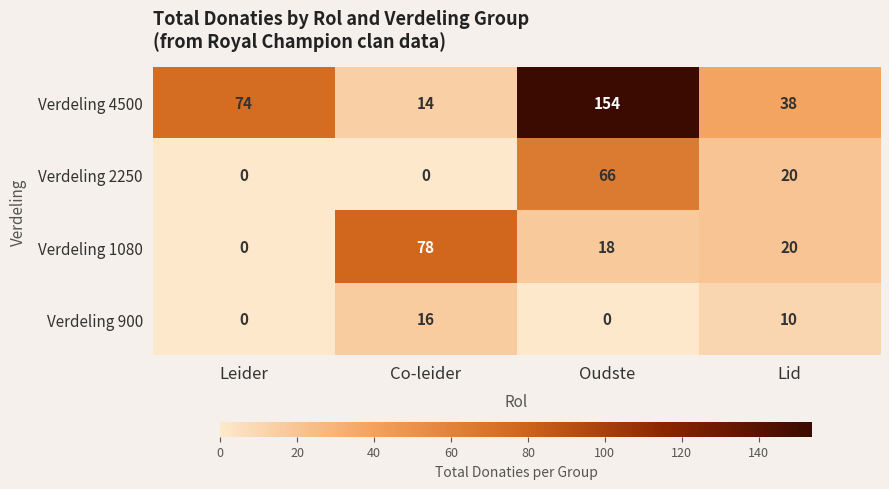

At how many categories does at least one series exceed 61?

3